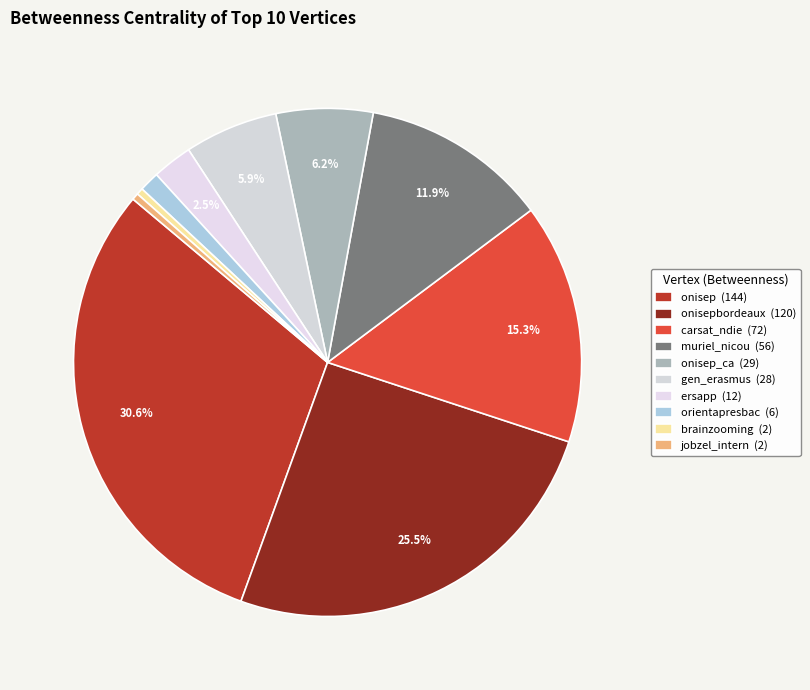

To the nearest percent, what is the average slice percentage?

10%